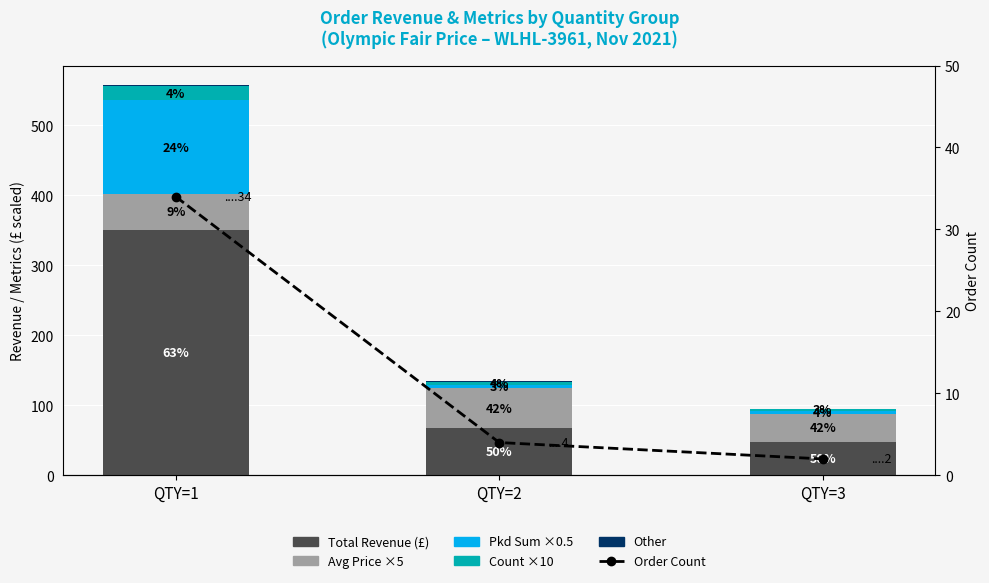

True or false: Order Count has a value of 3.2 at QTY=3.

False